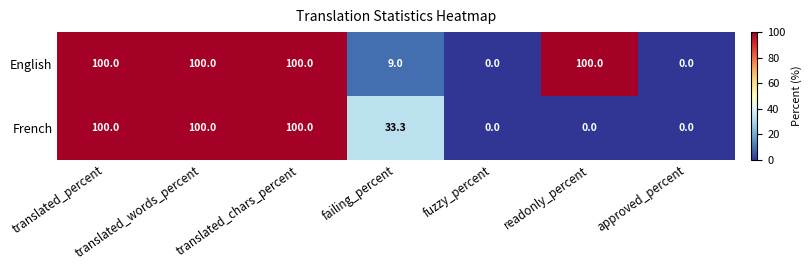

Read the French value at translated_words_percent.

100.0